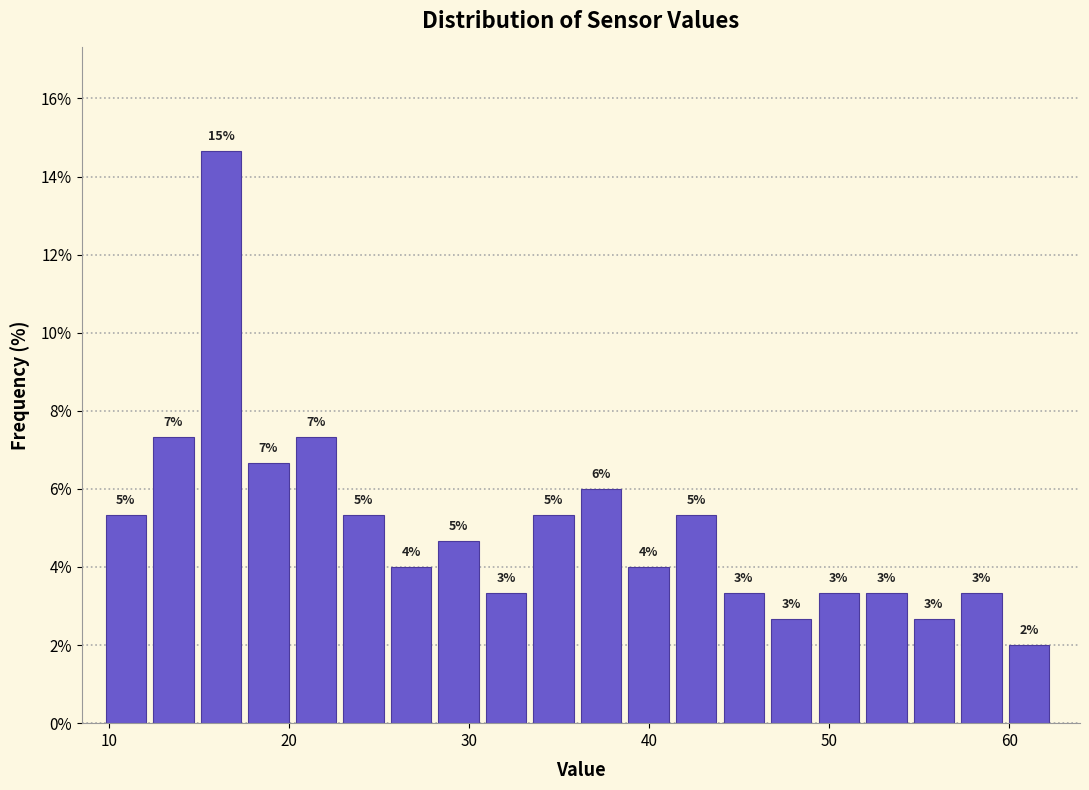

Read against the x-axis, roughly where is the centre of the tallest bar?

16